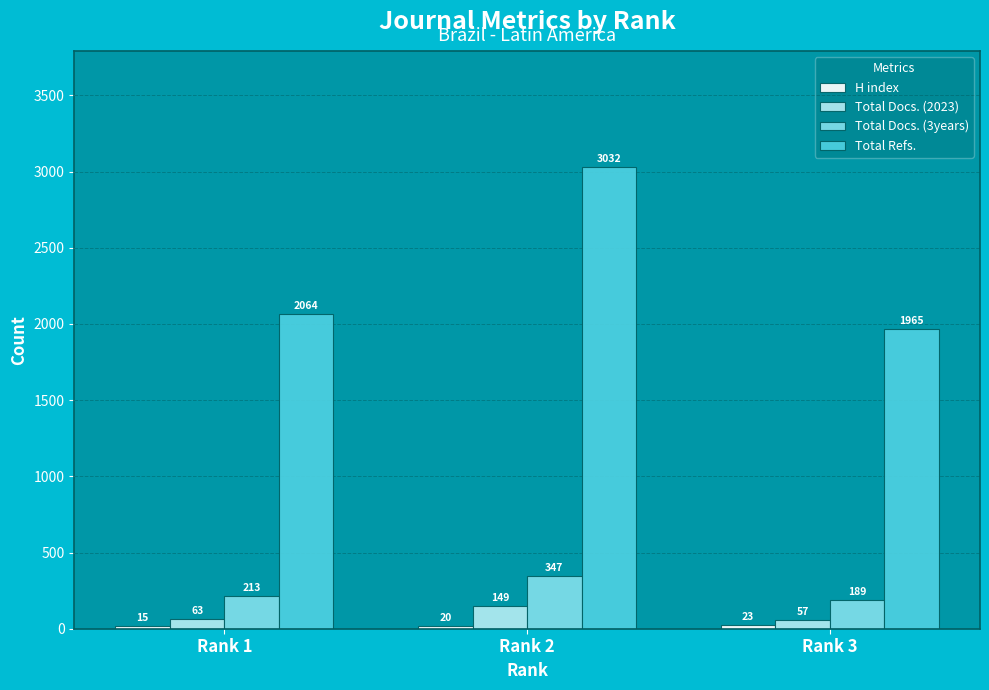

Which series has the largest total across all categories?

Total Refs.